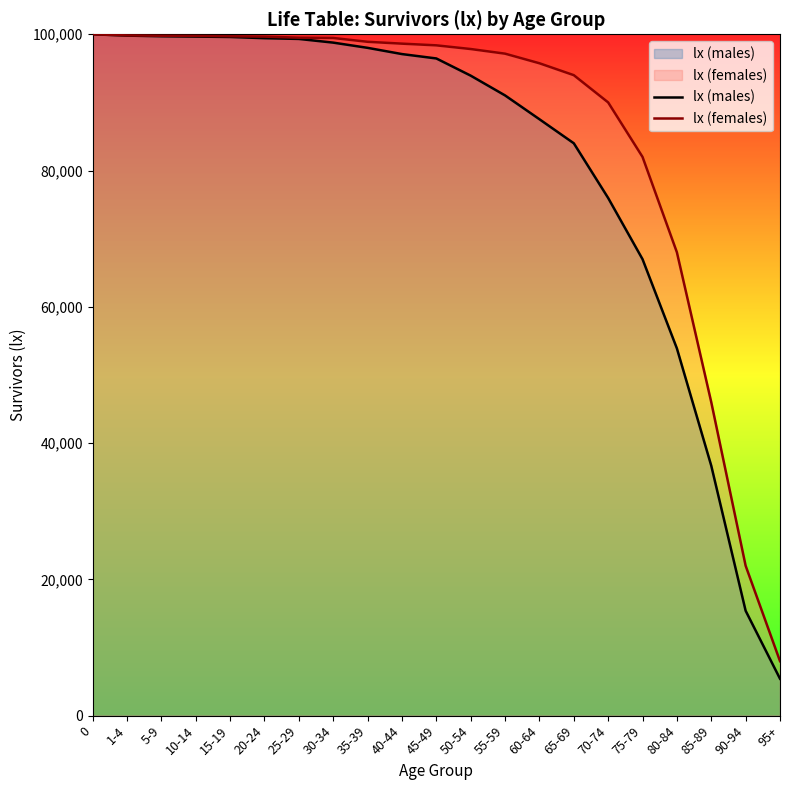

Reading left to right, transcribe all the data shown in this chart.

lx (males): 100000	99806	99710	99661	99605	99428	99318	98776	98010	97096	96453	93929	91027	87532	84004	75972	66990	53895	36674	15392	5416
lx (females): 100000	99838	99784	99761	99714	99657	99502	99459	98897	98626	98377	97837	97156	95747	94000	90000	82000	68000	46000	22000	8000